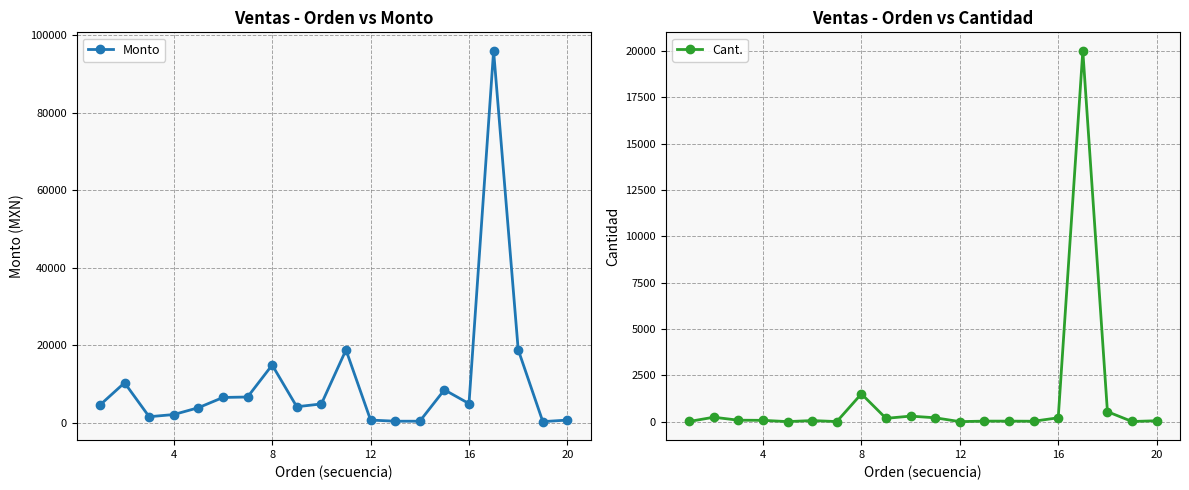

How many data points in Monto are less than 4914?

10